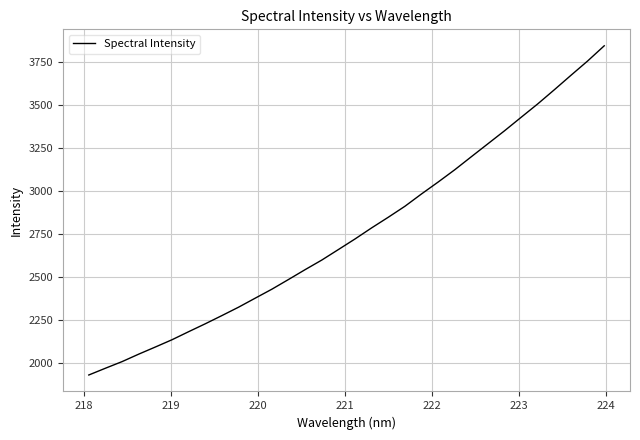

What is the maximum value shown in the chart?

3846.7